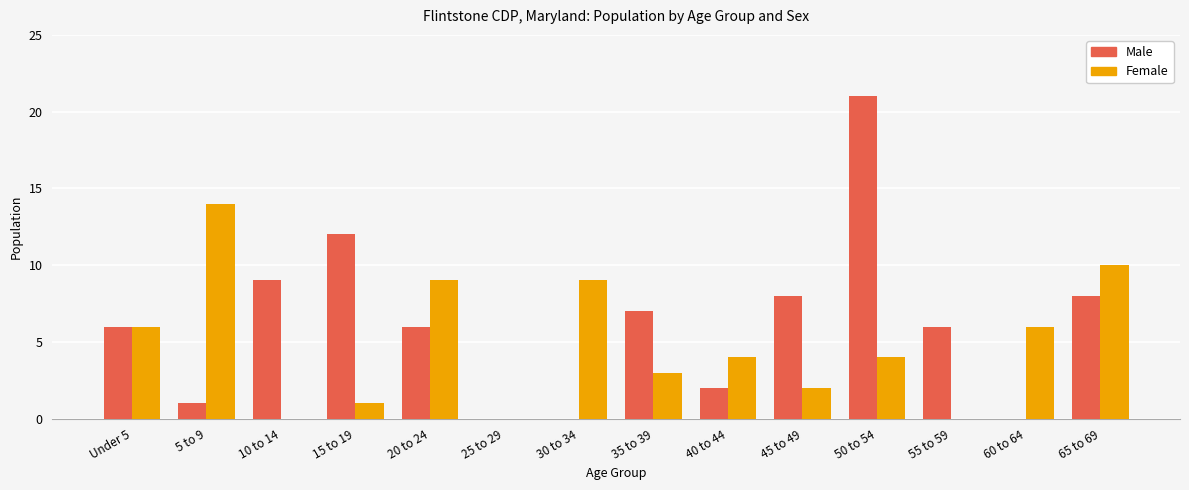

Which category has the highest value across all series?

50 to 54